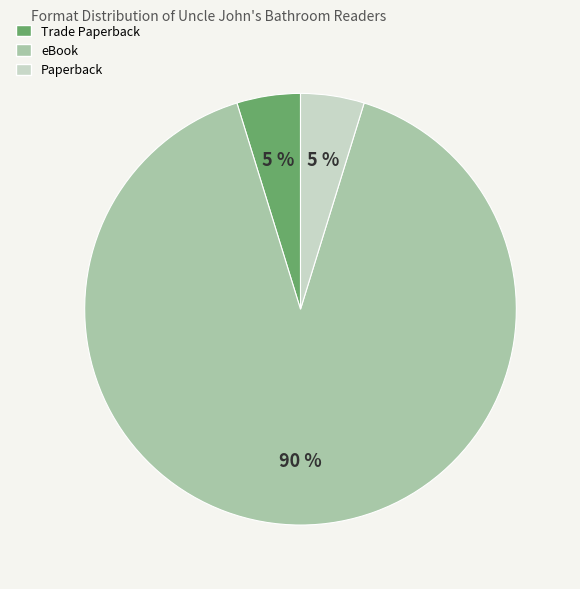

Is it true that eBook is 99% of the pie?

False